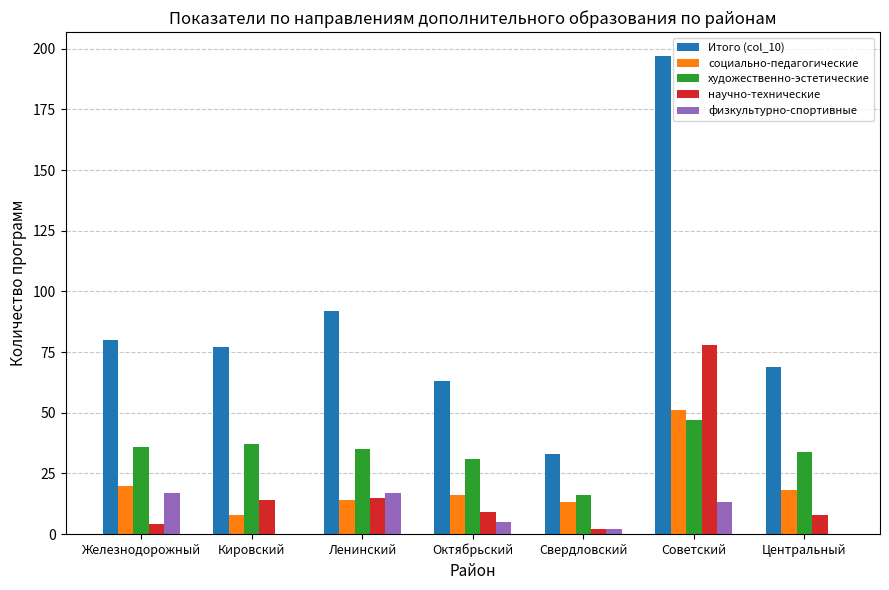

What is the total value across all series at Свердловский?

66